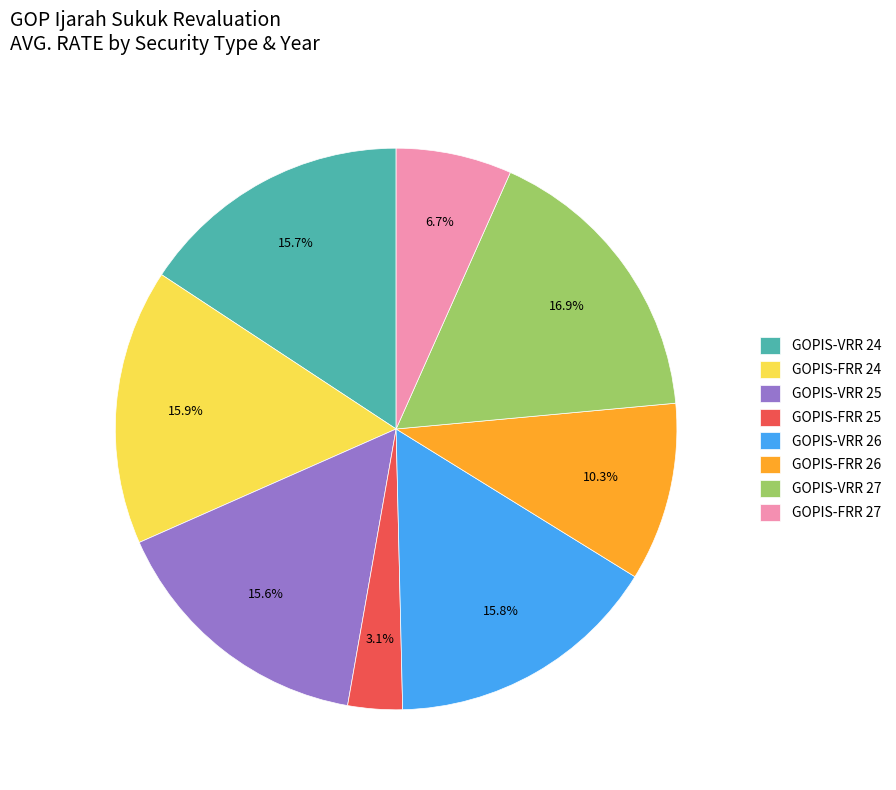

Which slice is the smallest?

GOPIS-FRR 25